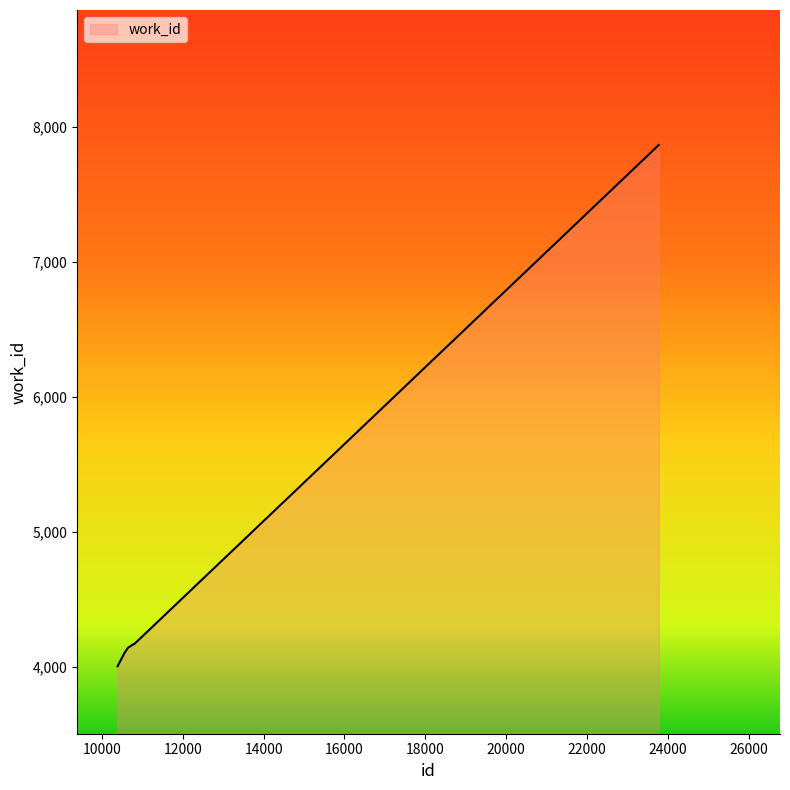

What is the difference between the second highest and minimum values?

163